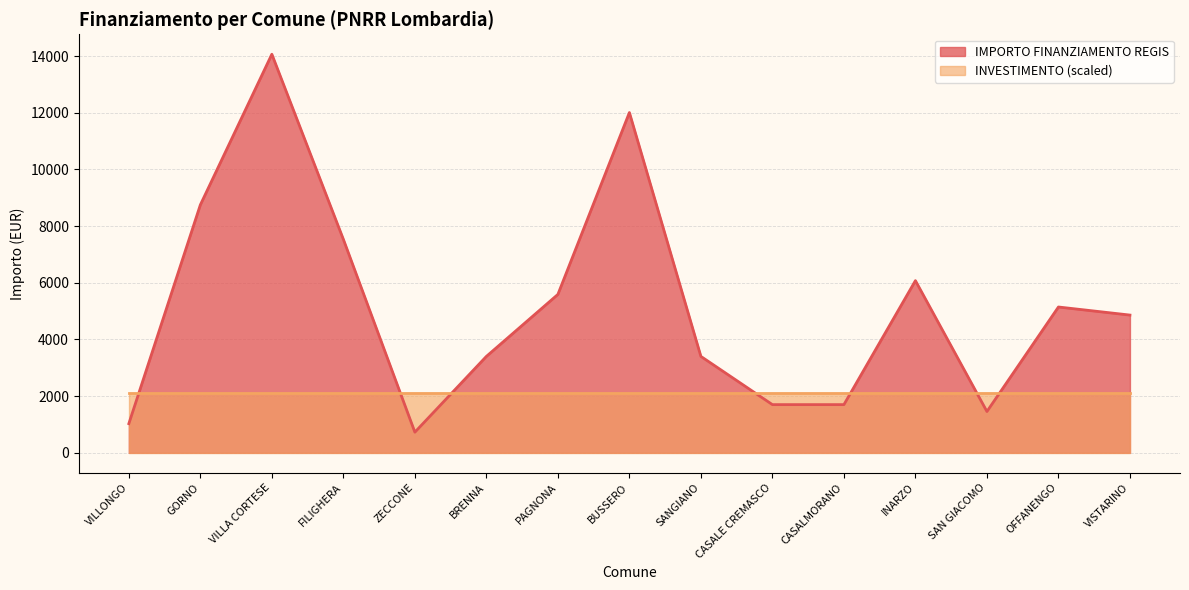

What position from the left is INARZO?

12